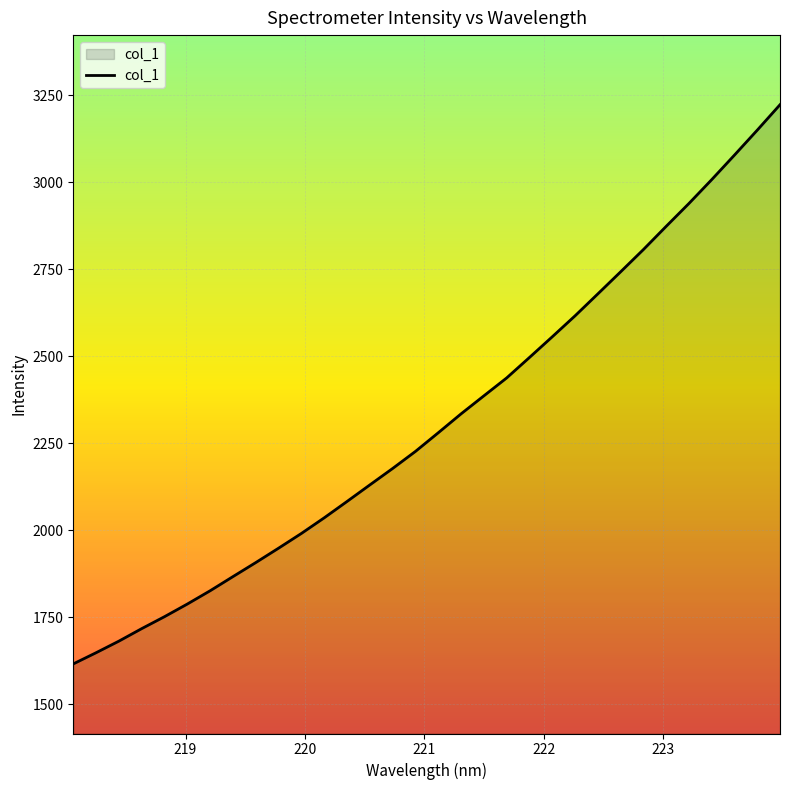

Does the chart have visible grid lines?

Yes